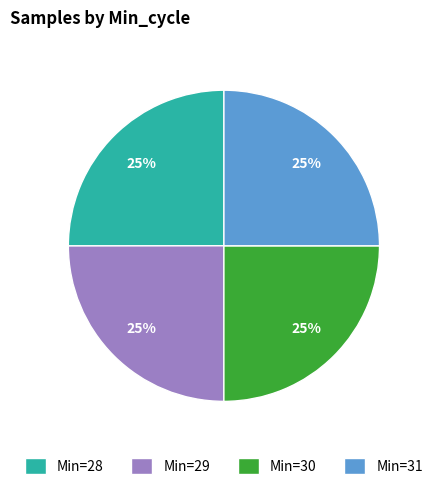

Approximately how many times larger is the value at Min=28 compared to Min=29?

1.0